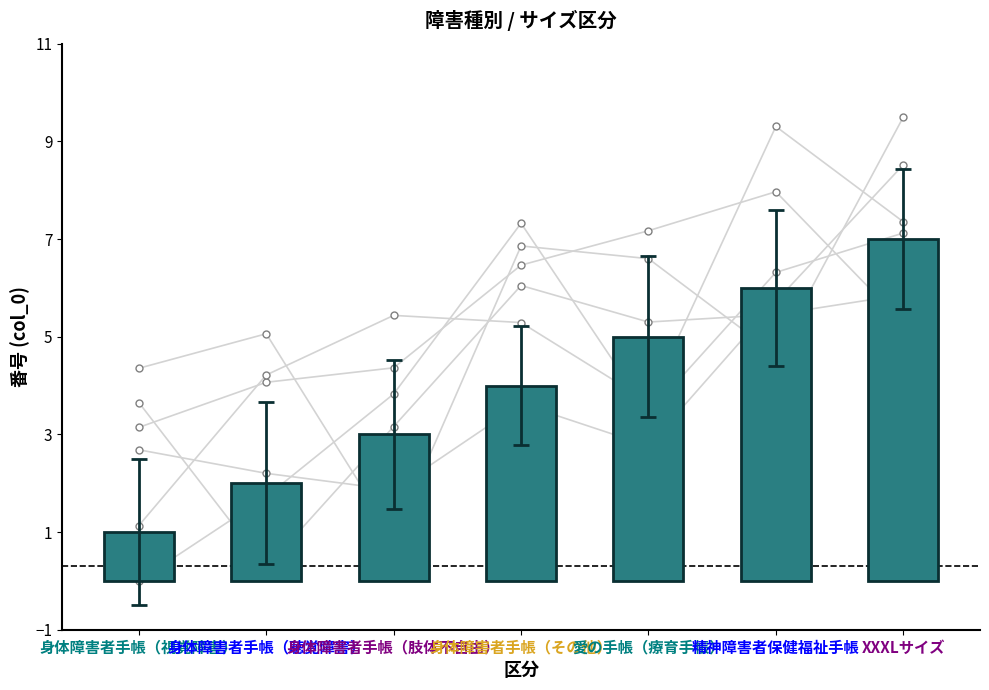

List the labels in order of value, largest first.

XXXLサイズ, 精神障害者保健福祉手帳, 愛の手帳（療育手帳）, 身体障害者手帳（その他）, 身体障害者手帳（肢体不自由）, 身体障害者手帳（聴覚障害）, 身体障害者手帳（視覚障害）